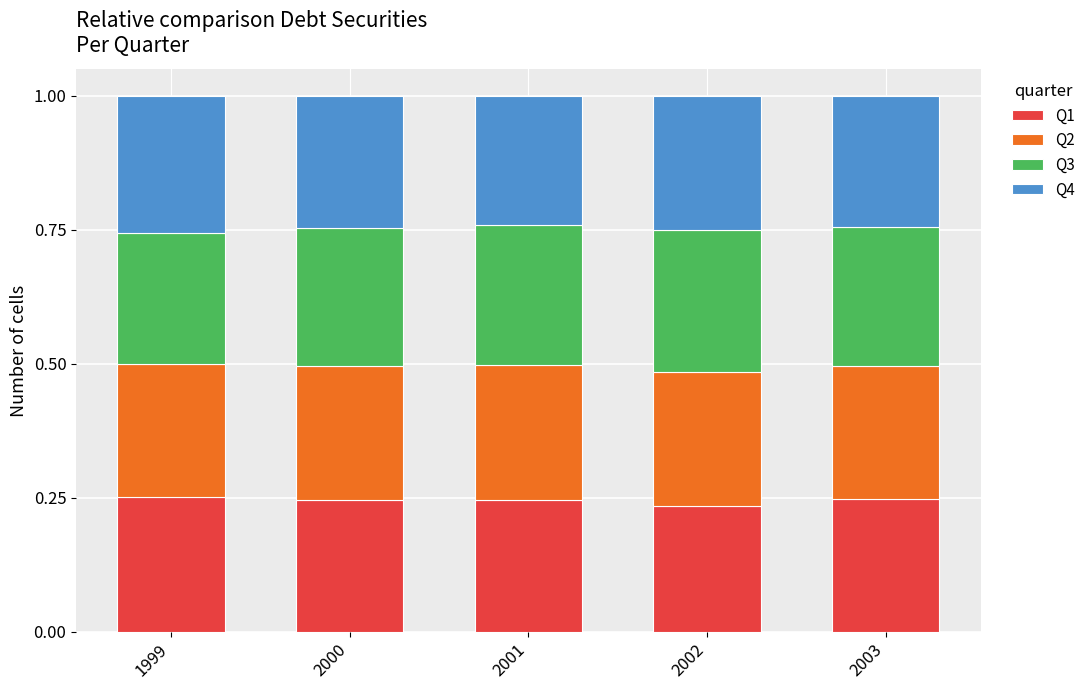

What is the total value across all series at 2000?

1.0